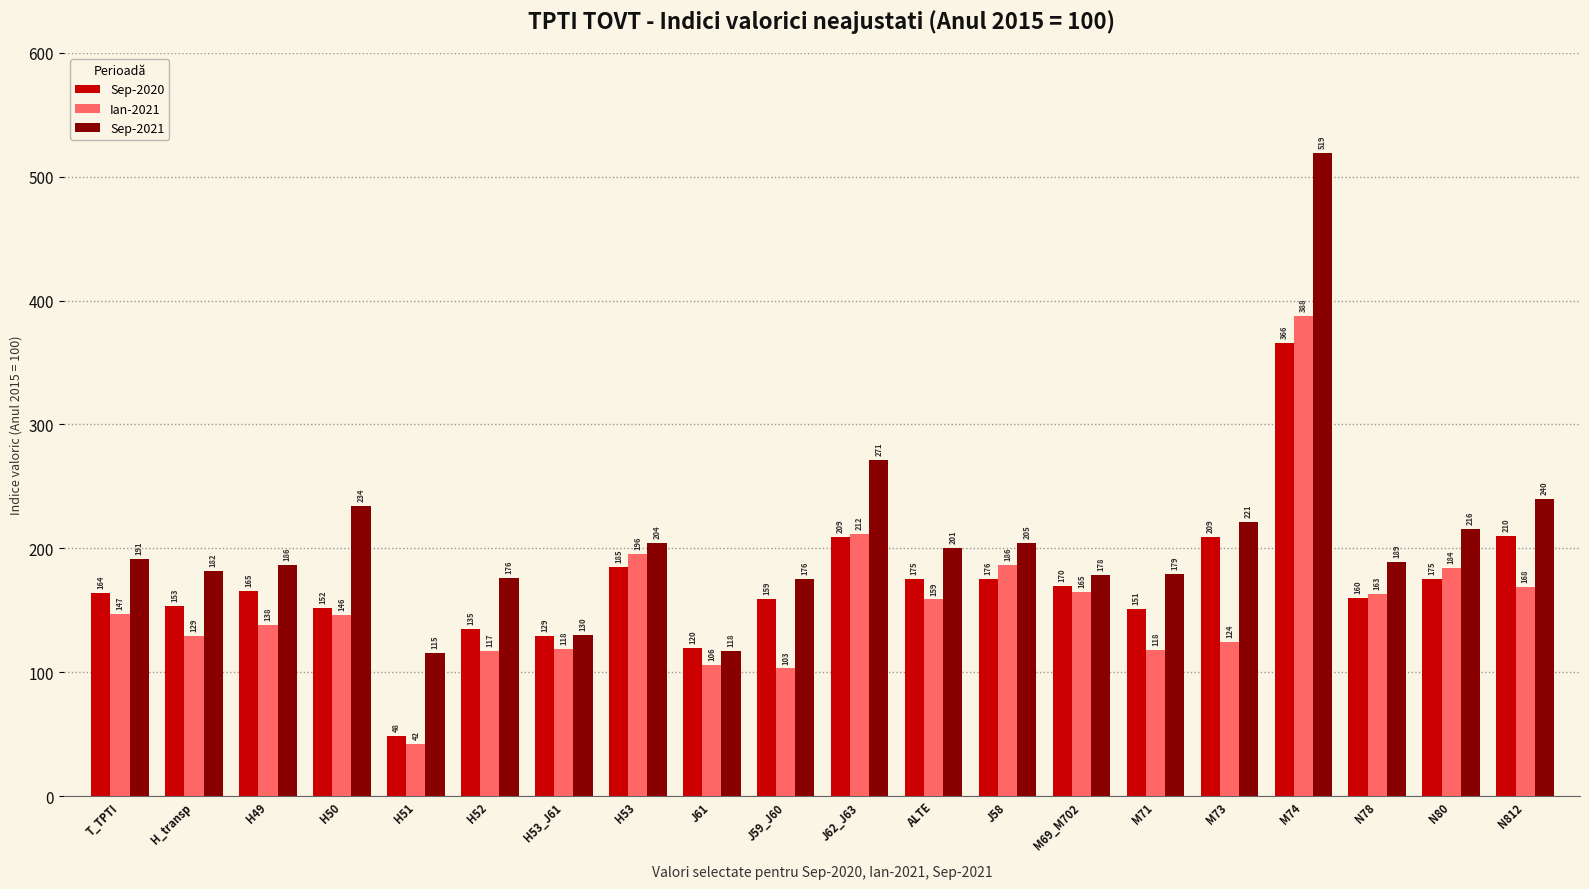

What value does the Sep-2021 series have at J61?

117.5